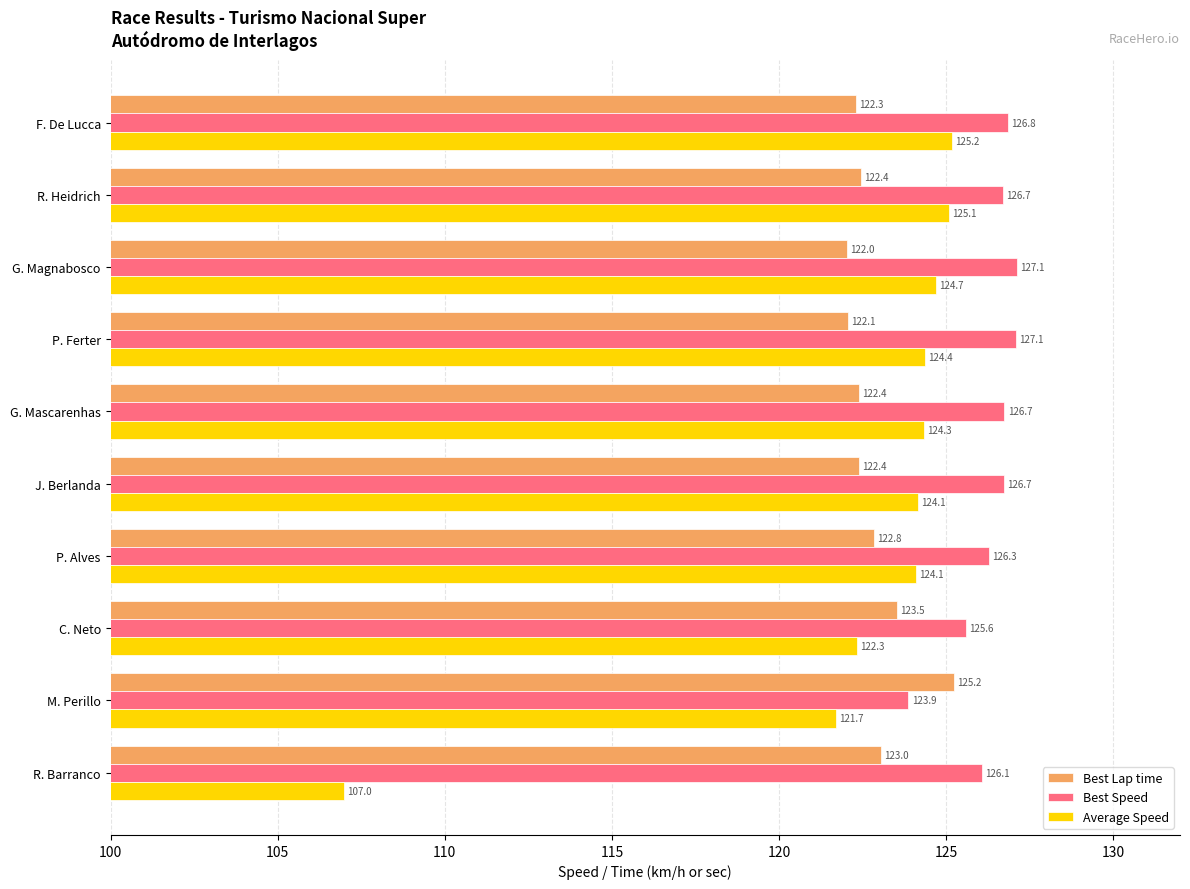

What is the difference between the second highest and second lowest values in the Best Speed series?

1.5